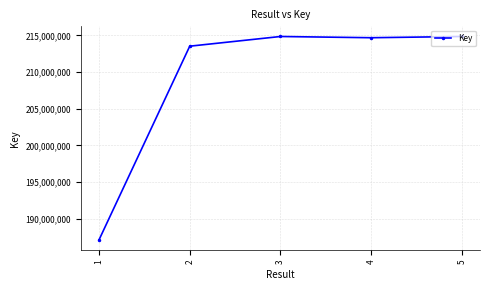

What is the change in value from 2 to 5?

+1322042